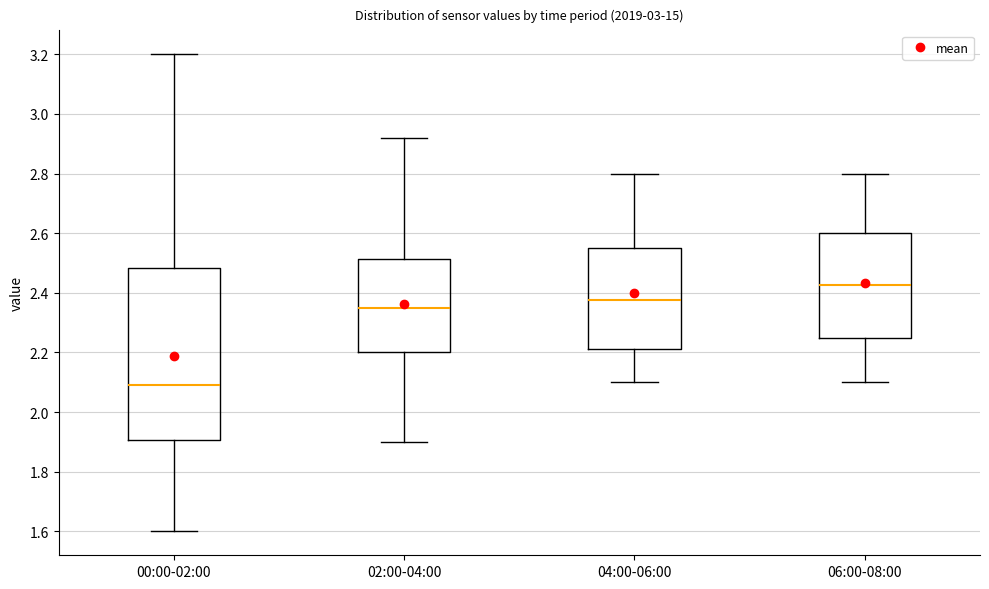

Which box's median line is the highest?

06:00-08:00